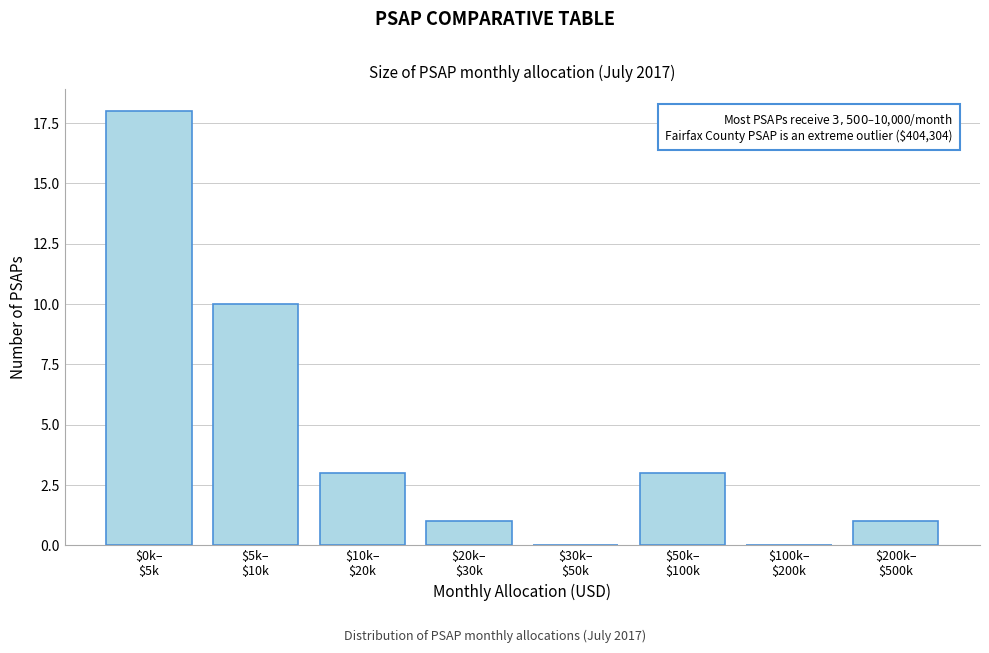

What is the sum of all values?

36